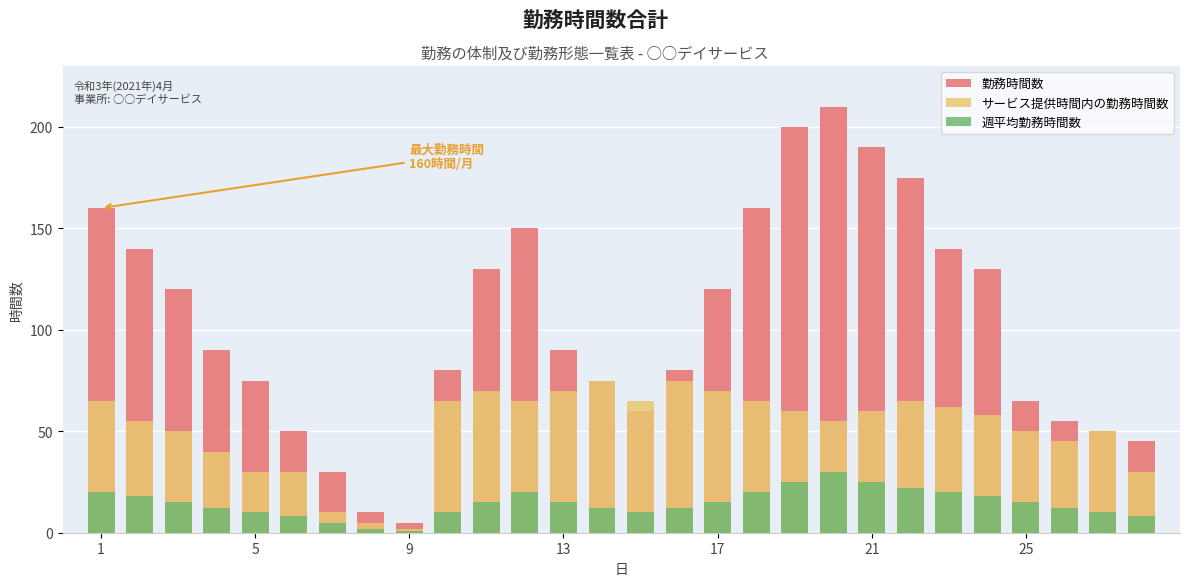

Which series has the largest total across all categories?

勤務時間数